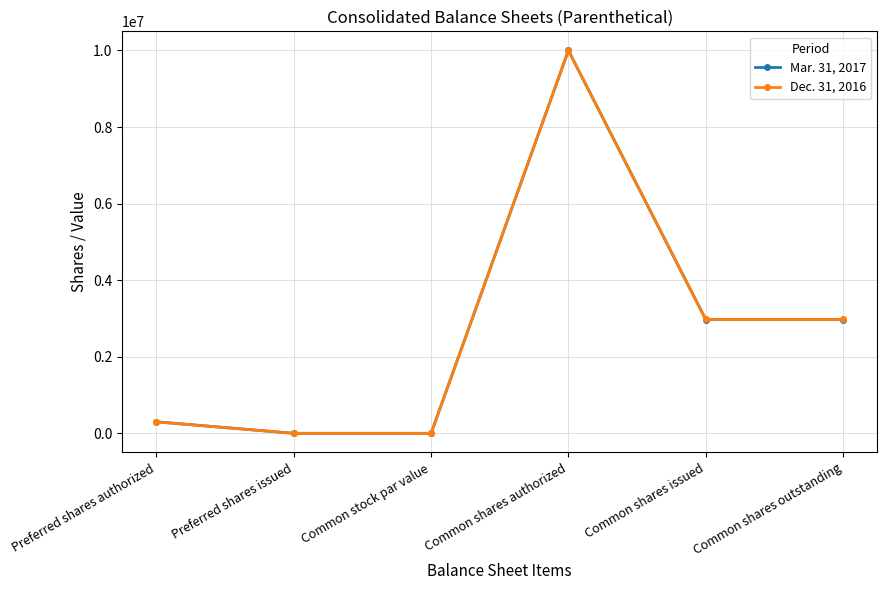

True or false: Dec. 31, 2016 has more than 1 interior local peaks.

False